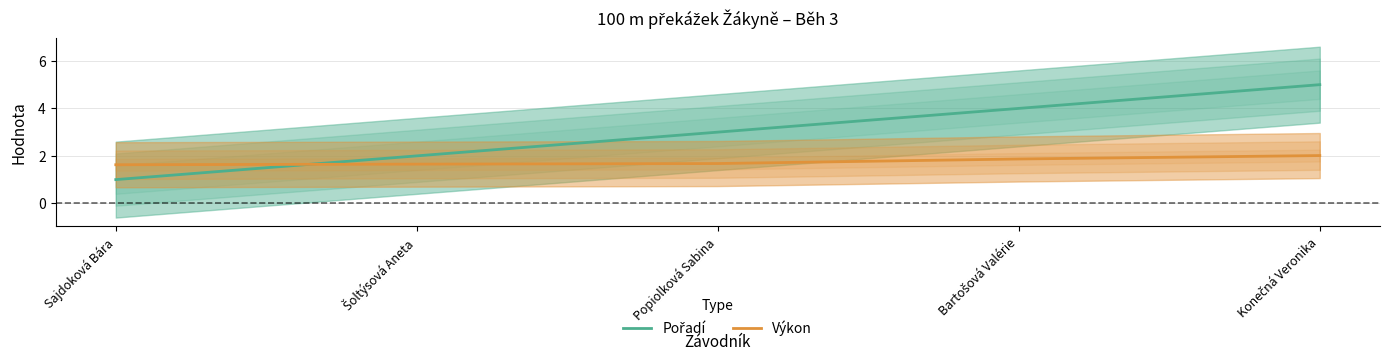

Does the chart have visible grid lines?

Yes